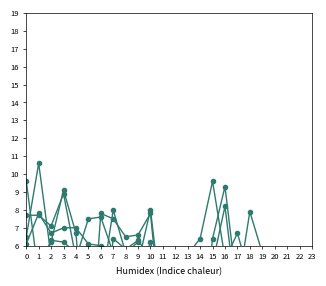

What is the maximum value shown in the chart?

10.6